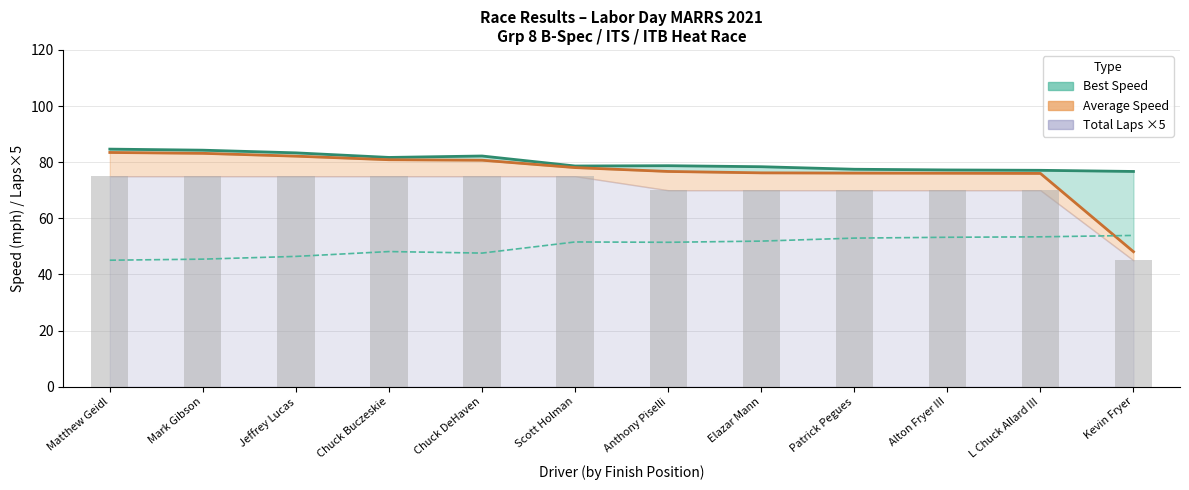

Reading right to left, what are all the values shown in this chart?

Total Laps: 45.0	70.0	70.0	70.0	70.0	70.0	75.0	75.0	75.0	75.0	75.0	75.0
Best Lap time: 53.9	53.4	53.2	52.9	51.9	51.4	51.6	47.6	48.1	46.4	45.4	45.1
Best Speed: 76.7	77.1	77.2	77.5	78.4	78.7	78.6	82.2	81.7	83.3	84.3	84.7
Average Speed: 48.1	76.0	76.1	76.1	76.2	76.7	78.1	80.7	80.9	82.1	83.2	83.5